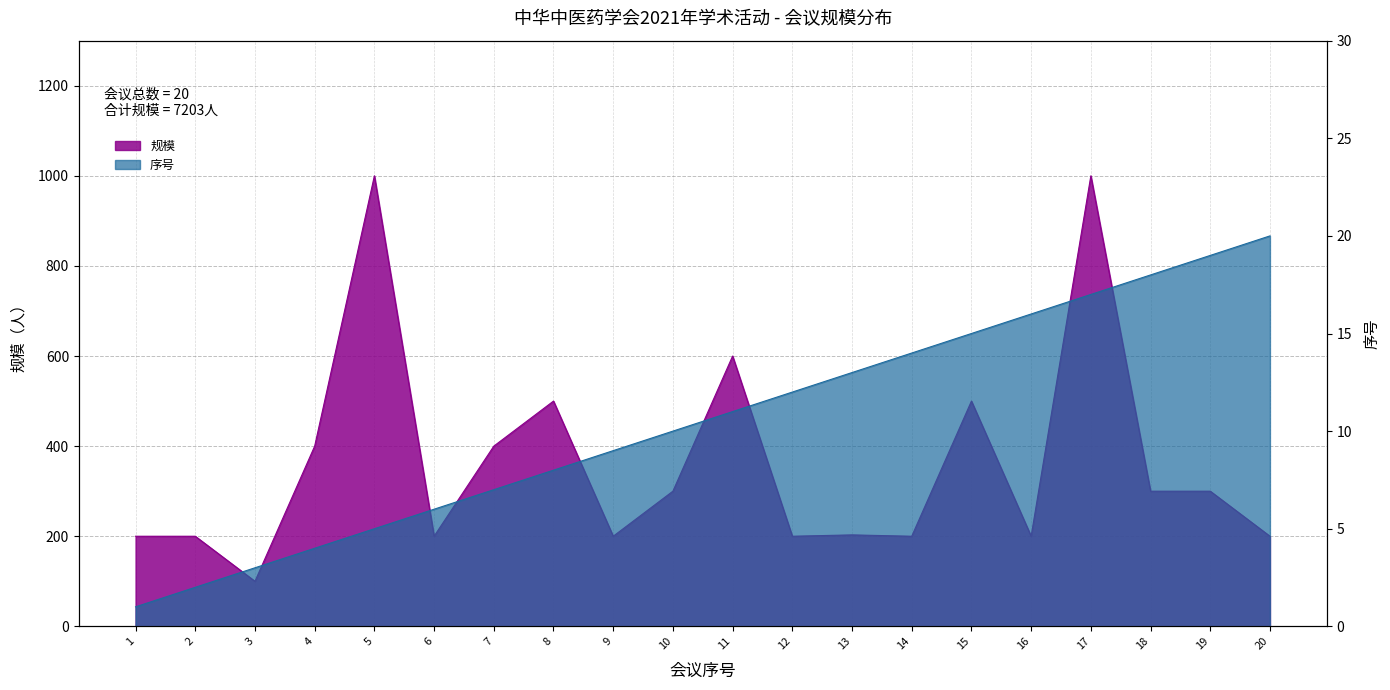

Is it true that 序号 equals 26 at 16?

False